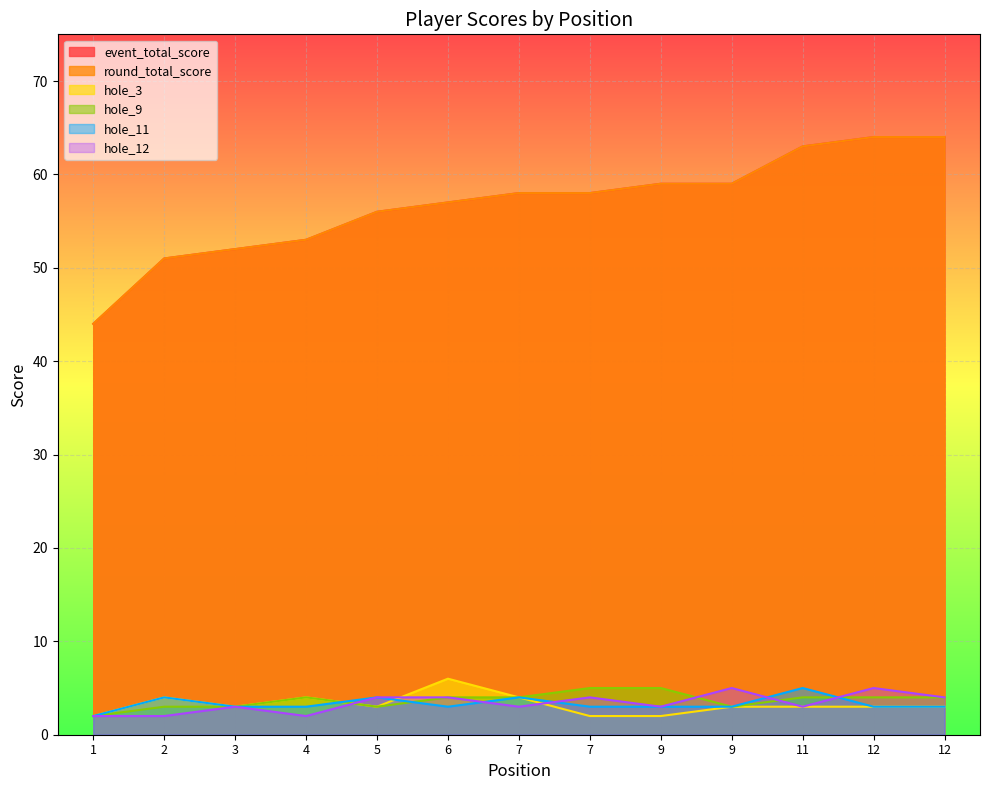

What is the average value of the hole_12 series?

3